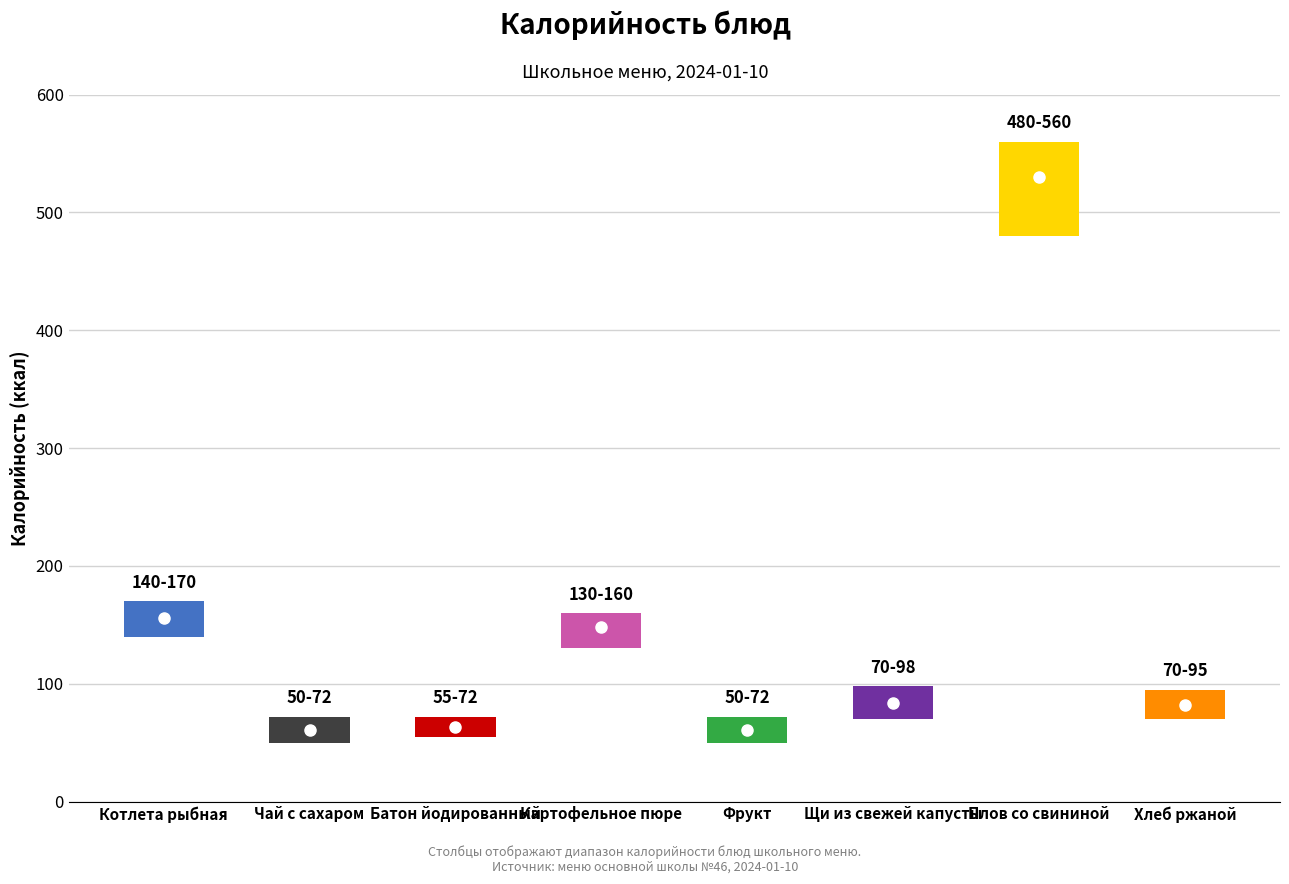

The chart shows a value of 63 at Батон йодированный. True or false?

True